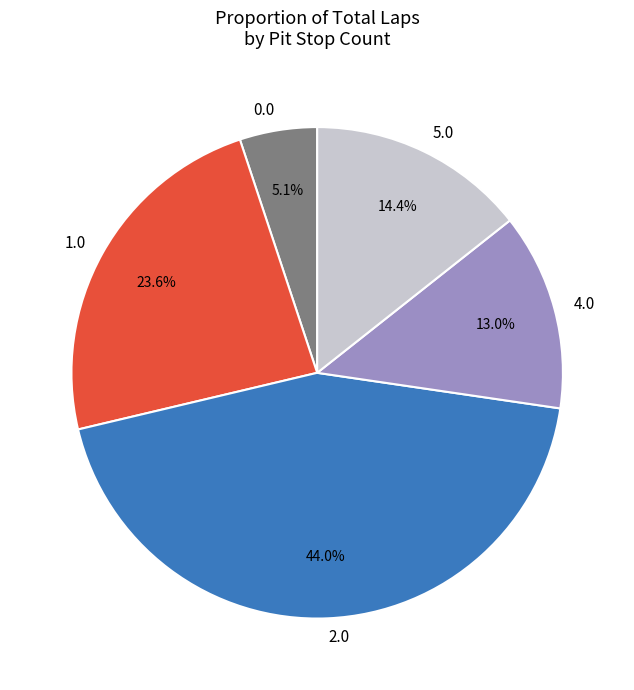

Rank the categories by value from lowest to highest.

0.0, 4.0, 5.0, 1.0, 2.0